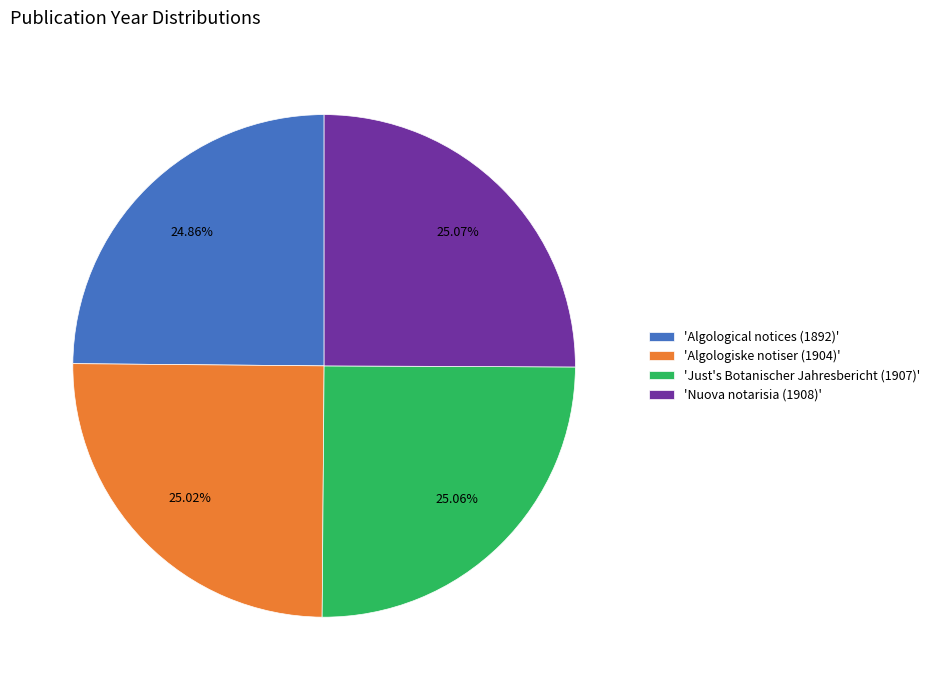

Is there any slice that represents more than half of the pie?

No